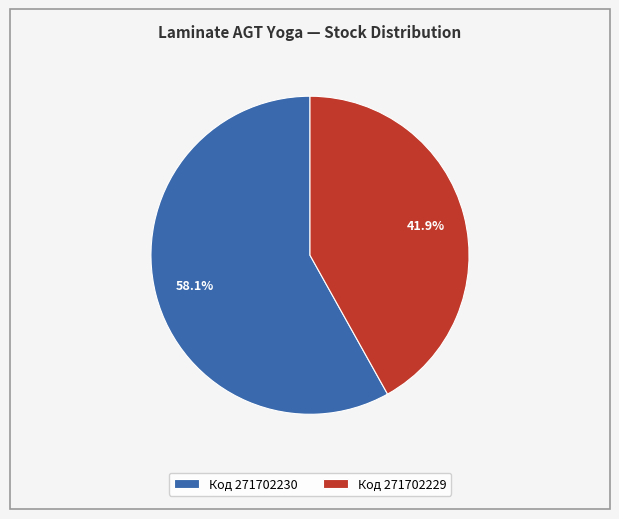

What is the smallest slice in the pie chart?

Код 271702229